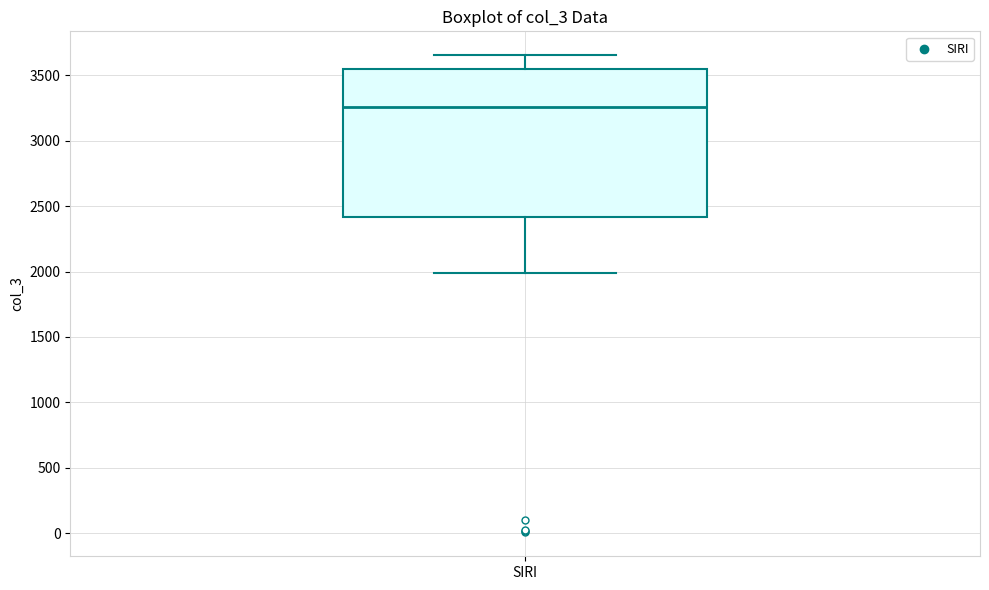

Where is the lower edge of the box for SIRI on the y-axis? The values are not printed on the chart, so give them approximately, as read against the axis.

2400